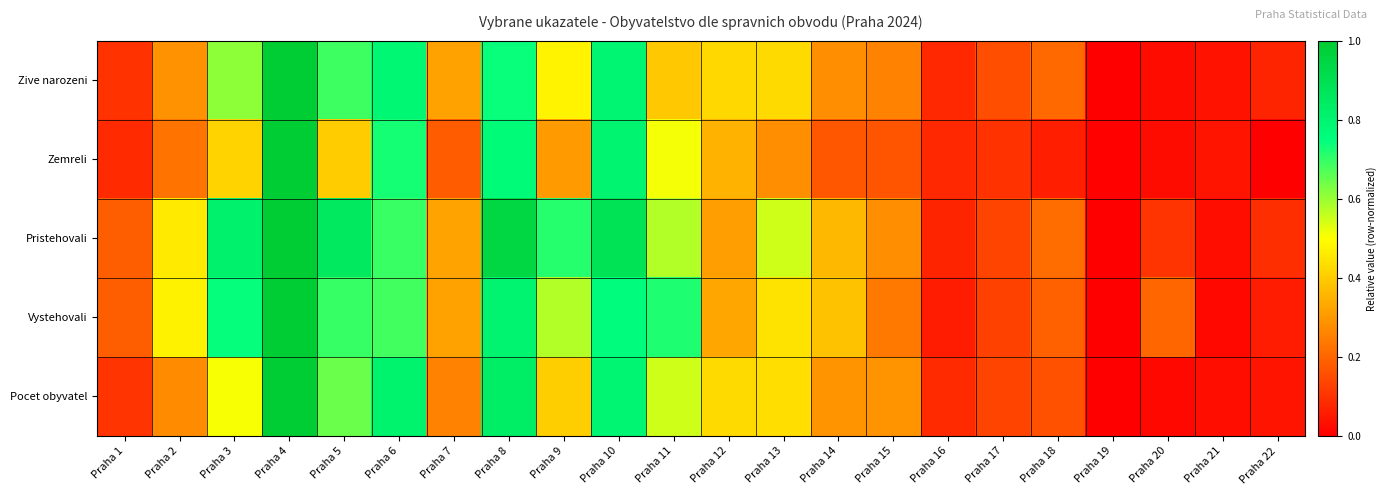

At Praha 8, list the series in order from smallest to largest.

Zive narozeni, Zemreli, Vystehovali, Pocet obyvatel, Pristehovali